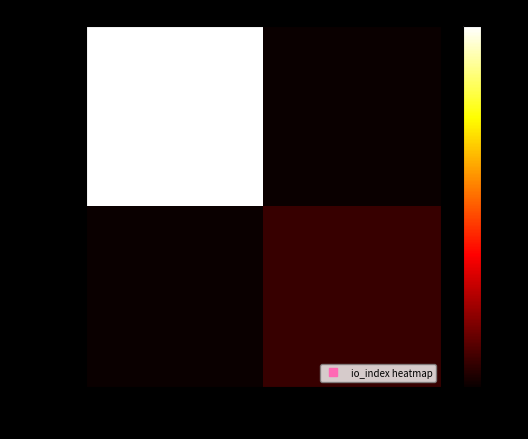

How many categories are shown in the chart?

2